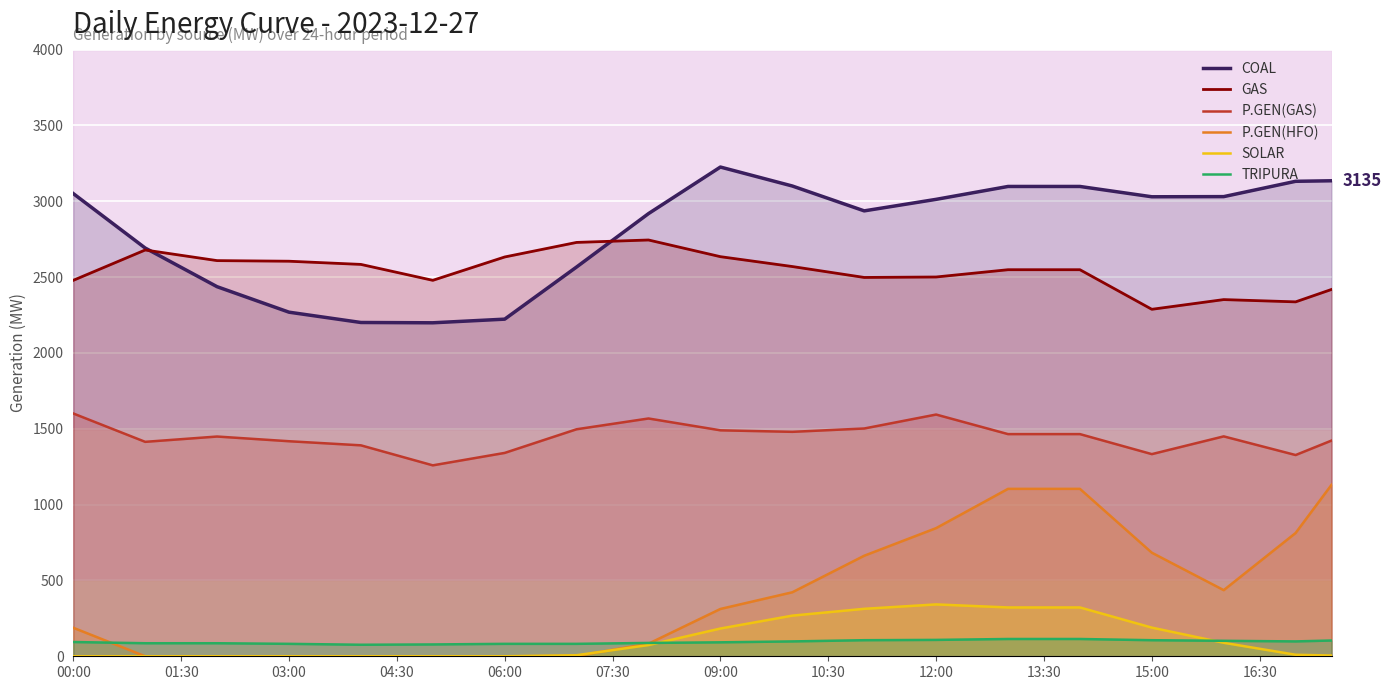

True or false: SOLAR has a value of 598.2 at 12:00.

False